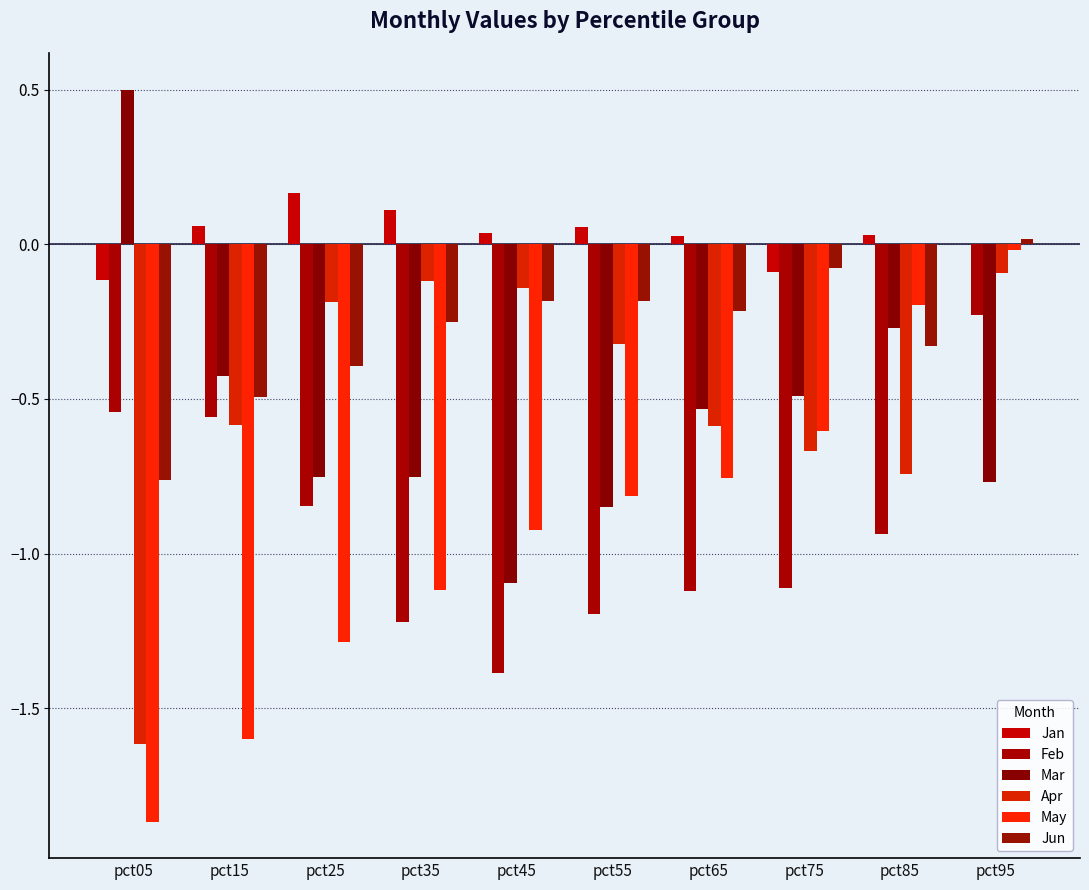

What are all the series names shown in the legend?

Jan, Feb, Mar, Apr, May, Jun